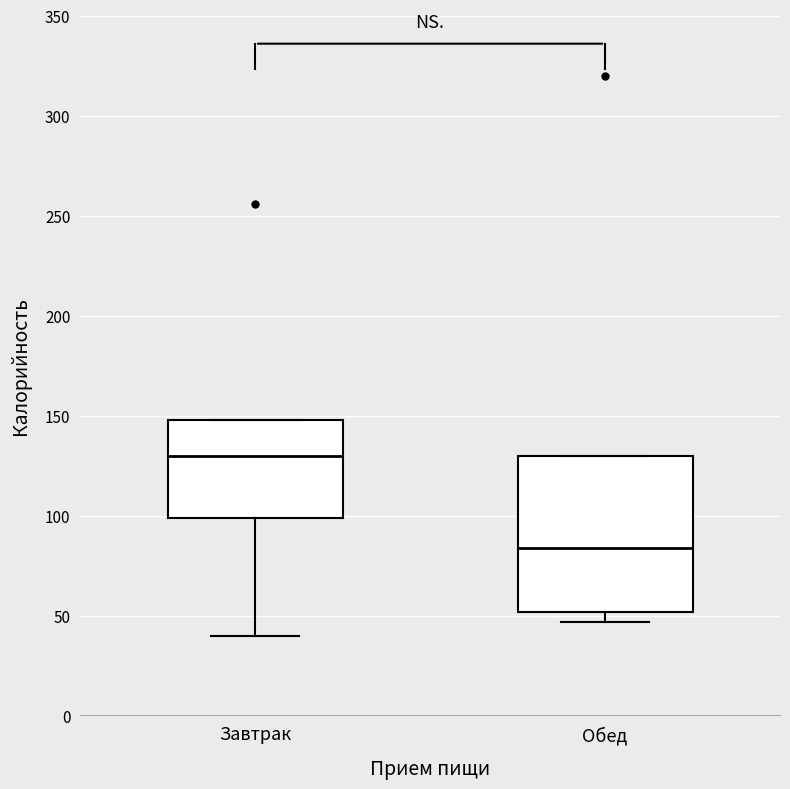

Reading left to right, transcribe this box plot: for each box, give where its median line is, the range the box spans, and where its two whiskers end, as read against the y-axis. The values are not printed on the chart, so give them approximately, as read against the axis.

Завтрак: median 130, box 100 to 150, whiskers 40 to 150
Обед: median 85, box 50 to 130, whiskers 45 to 130